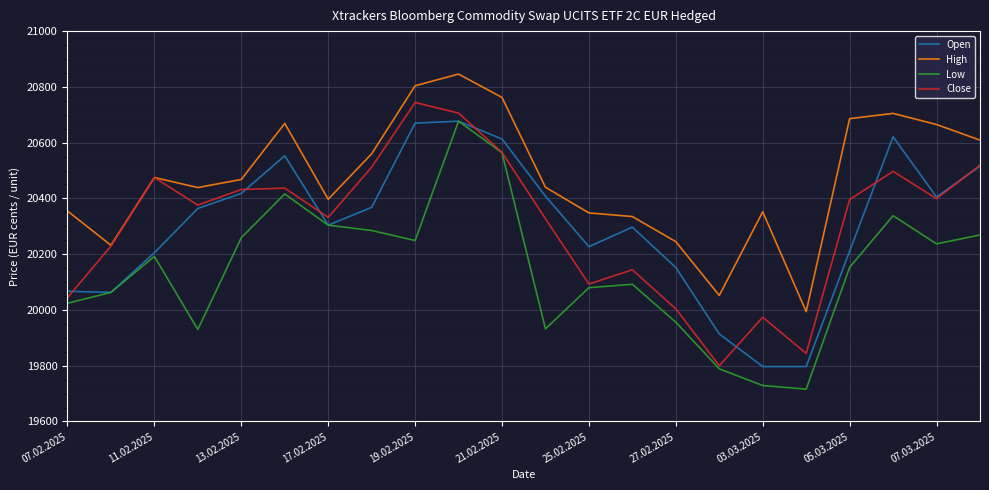

Which series has the largest total across all categories?

High